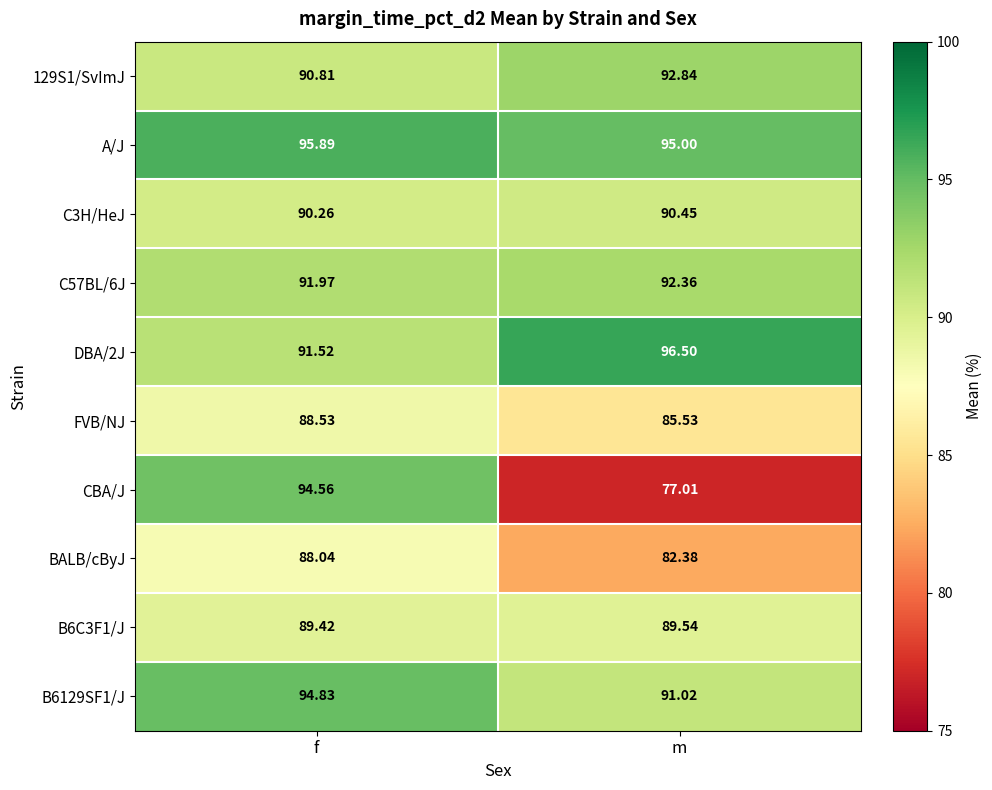

At which label is FVB/NJ closest to 87?

m